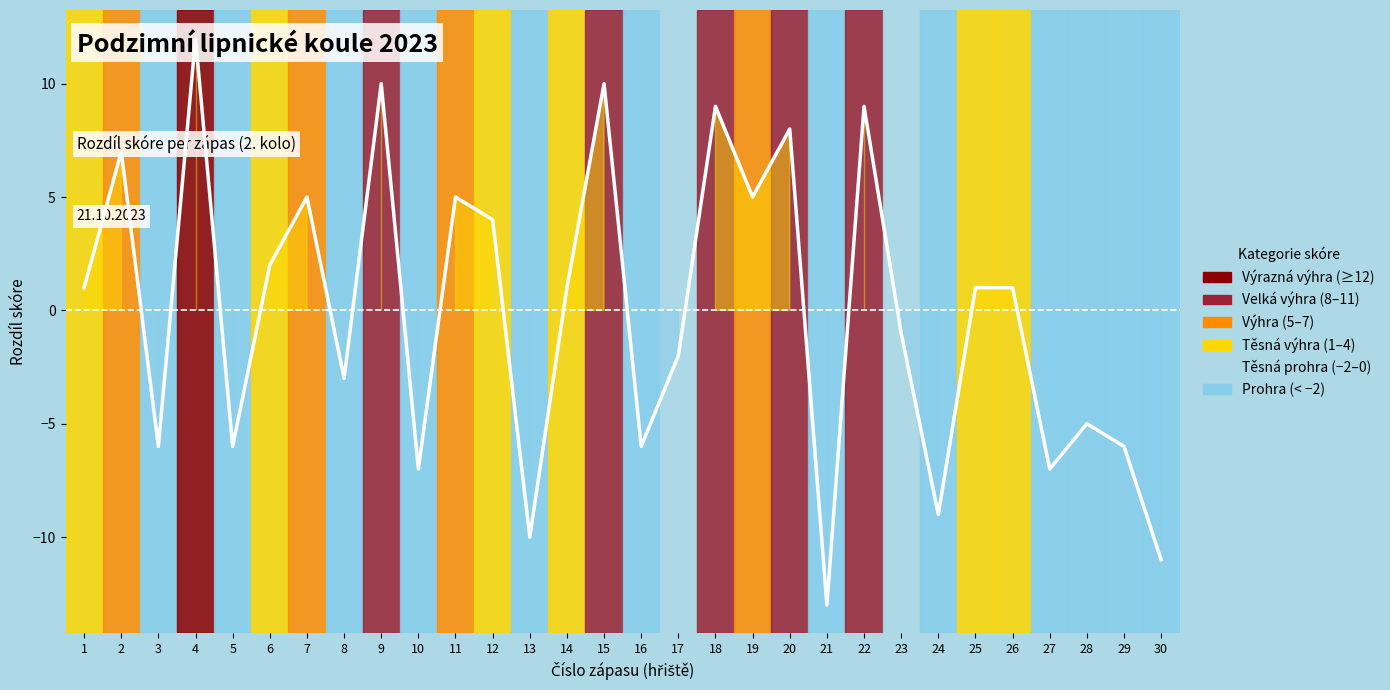

What is the difference between the second highest and minimum values?

23